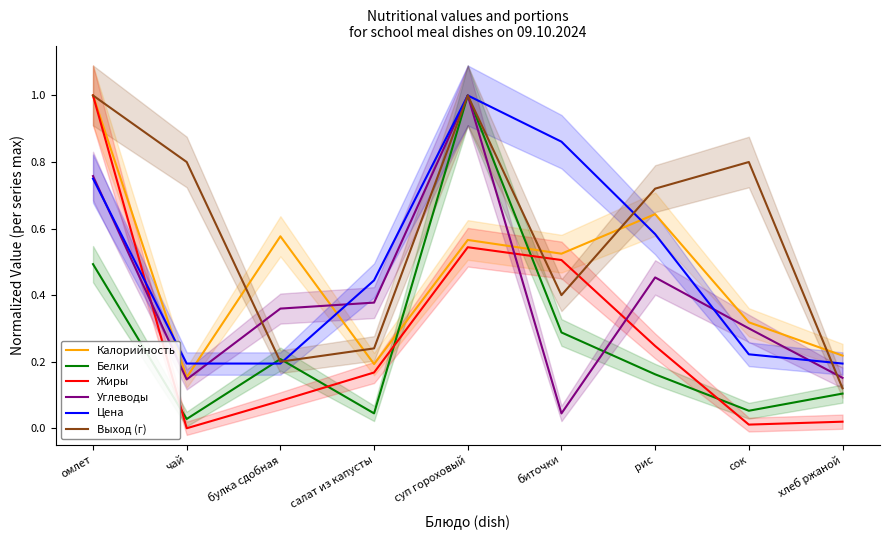

What value does the Выход (г) series have at булка сдобная?

0.2